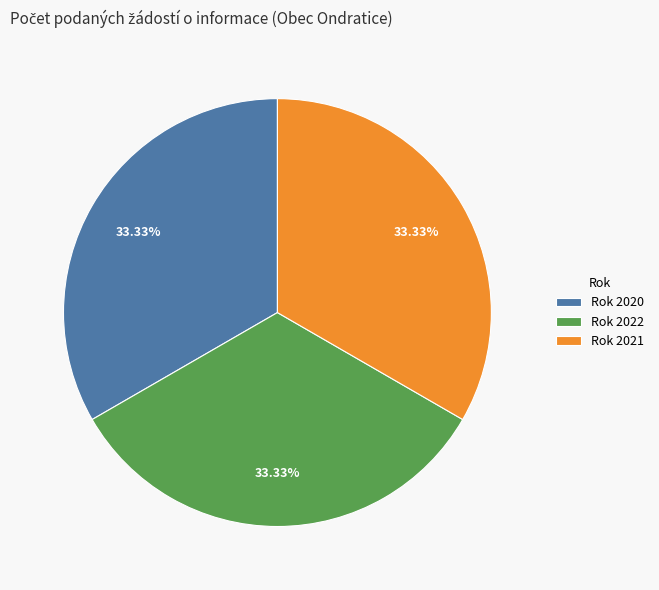

How many segments does this pie chart have?

3